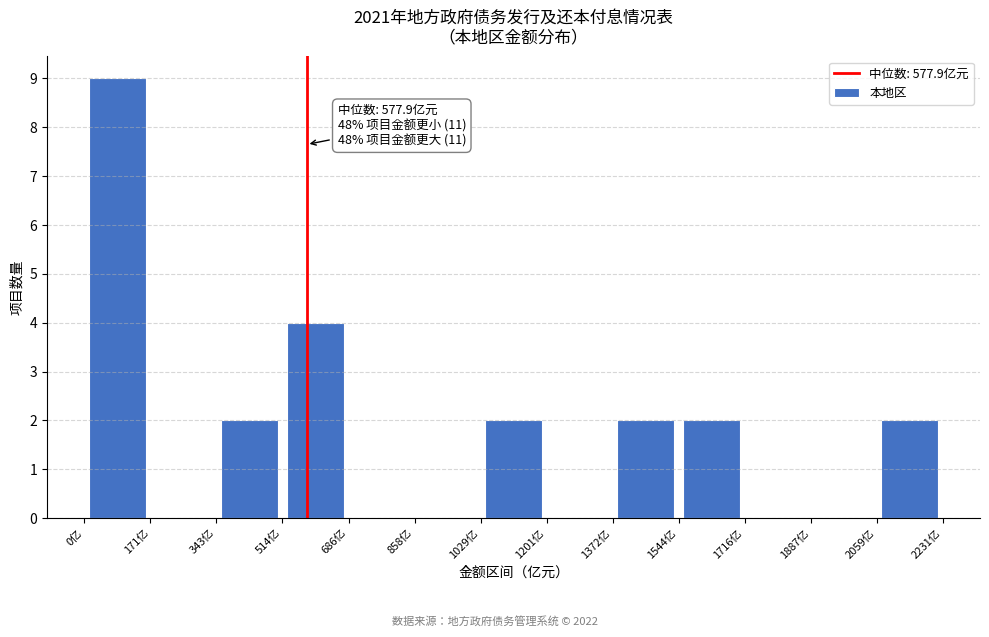

Over which range of the x-axis is the bar tallest?

0 to 180